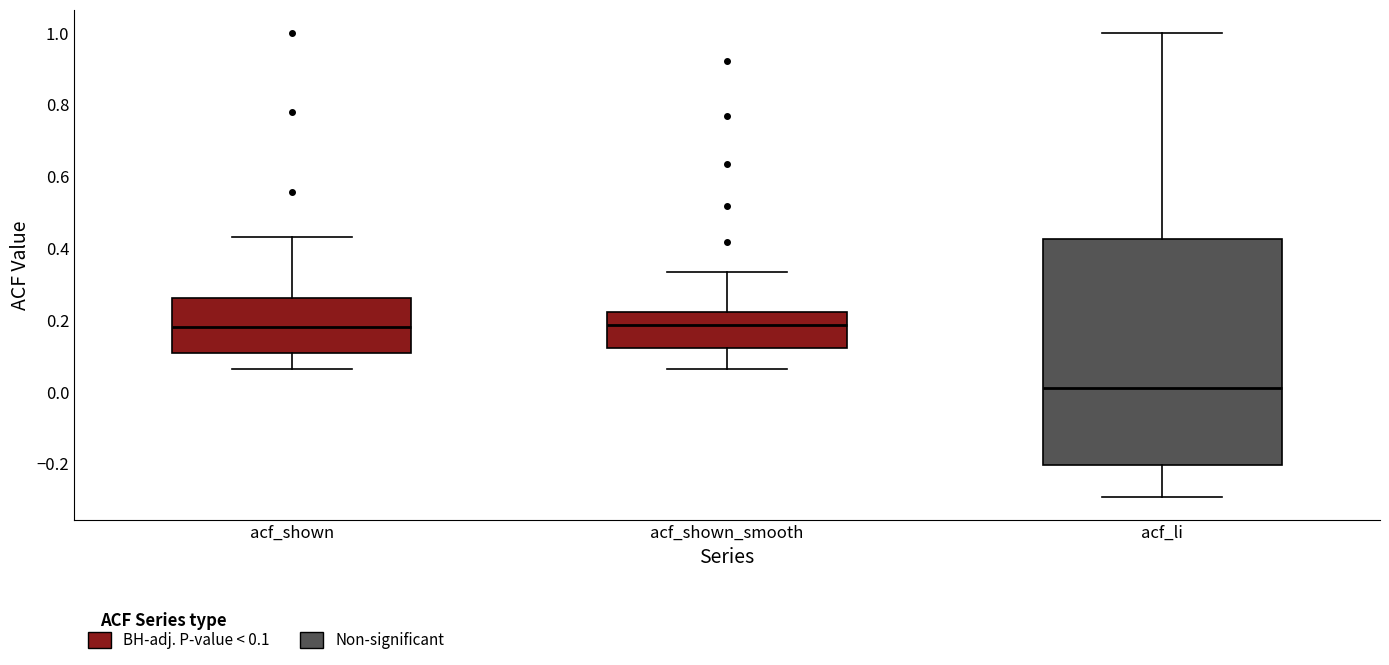

Where is the lower edge of the box for acf_li on the y-axis? The values are not printed on the chart, so give them approximately, as read against the axis.

-0.20